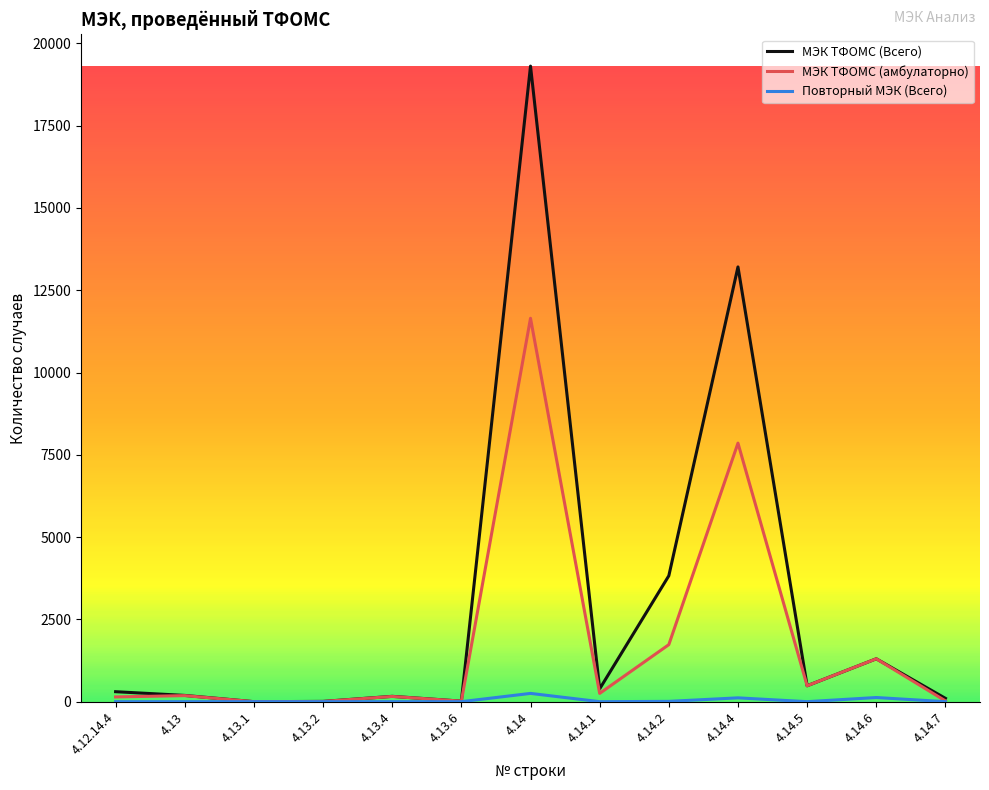

The value of МЭК ТФОМС (Всего) at 4.14.7 is 101. True or false?

True